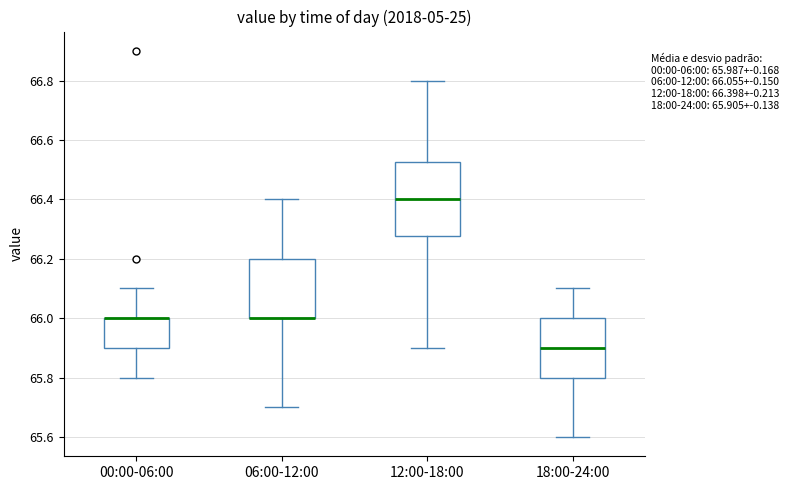

Which box is the tallest, from its lower edge to its upper edge?

12:00-18:00